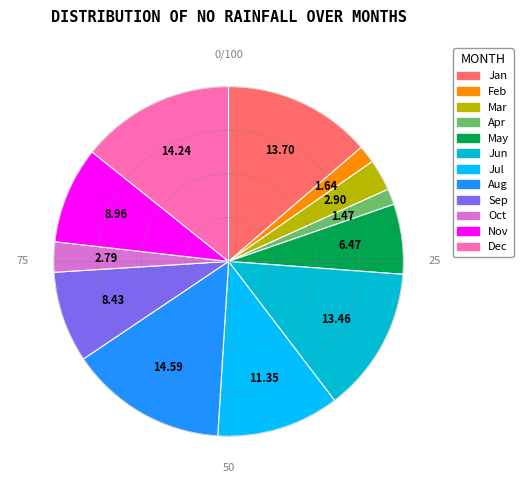

Is it true that Jan is 27% of the pie?

False